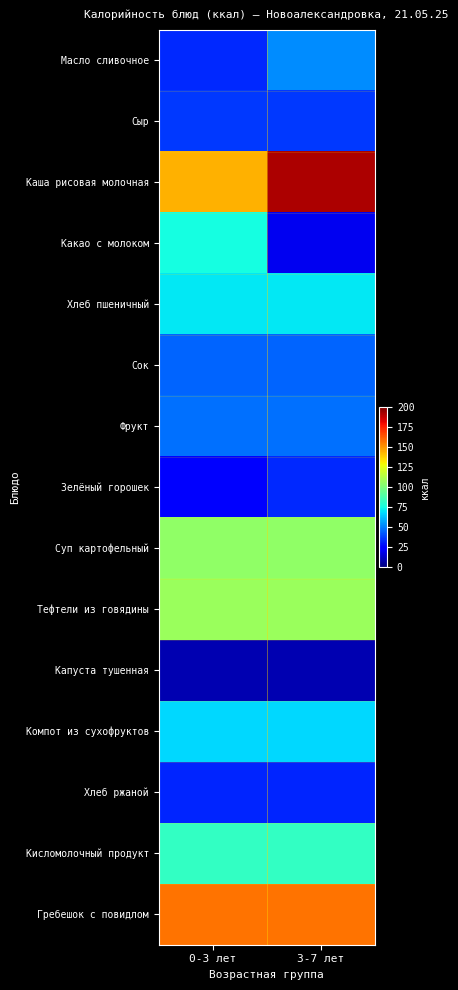

Reading right to left, extract all data points from this chart.

Масло сливочное: 3-7 лет=53.0	0-3 лет=33.1
Сыр: 3-7 лет=36.4	0-3 лет=36.4
Каша рисовая молочная: 3-7 лет=192.0	0-3 лет=144.0
Какао с молоком: 3-7 лет=20.0	0-3 лет=75.0
Хлеб пшеничный: 3-7 лет=70.5	0-3 лет=70.5
Сок: 3-7 лет=44.6	0-3 лет=44.6
Фрукт: 3-7 лет=47.0	0-3 лет=47.0
Зелёный горошек: 3-7 лет=33.0	0-3 лет=24.8
Суп картофельный: 3-7 лет=105.3	0-3 лет=105.3
Тефтели из говядины: 3-7 лет=107.5	0-3 лет=107.5
Капуста тушенная: 3-7 лет=8.8	0-3 лет=8.8
Компот из сухофруктов: 3-7 лет=67.5	0-3 лет=67.5
Хлеб ржаной: 3-7 лет=32.3	0-3 лет=32.3
Кисломолочный продукт: 3-7 лет=82.6	0-3 лет=82.6
Гребешок с повидлом: 3-7 лет=157.1	0-3 лет=157.1